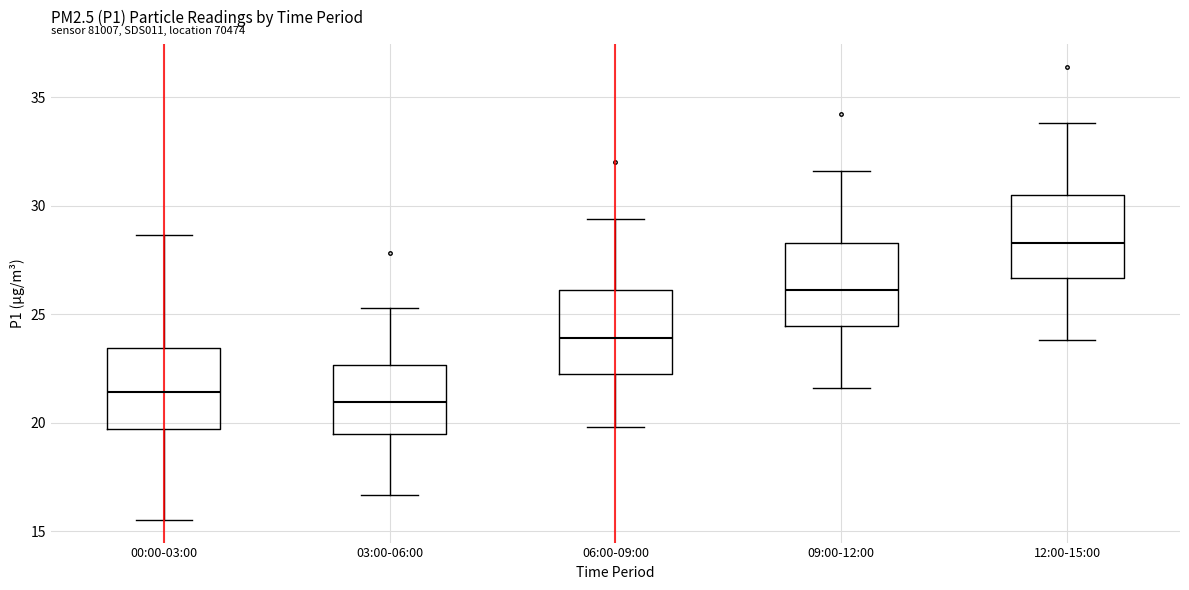

Reading left to right, transcribe this box plot: for each box, give where its median line is, the range the box spans, and where its two whiskers end, as read against the y-axis. The values are not printed on the chart, so give them approximately, as read against the axis.

00:00-03:00: median 21.5, box 19.5 to 23.5, whiskers 15.5 to 28.5
03:00-06:00: median 21.0, box 19.5 to 22.5, whiskers 16.5 to 25.5
06:00-09:00: median 24.0, box 22.5 to 26.0, whiskers 20.0 to 29.5
09:00-12:00: median 26.0, box 24.5 to 28.5, whiskers 21.5 to 31.5
12:00-15:00: median 28.5, box 26.5 to 30.5, whiskers 24.0 to 34.0